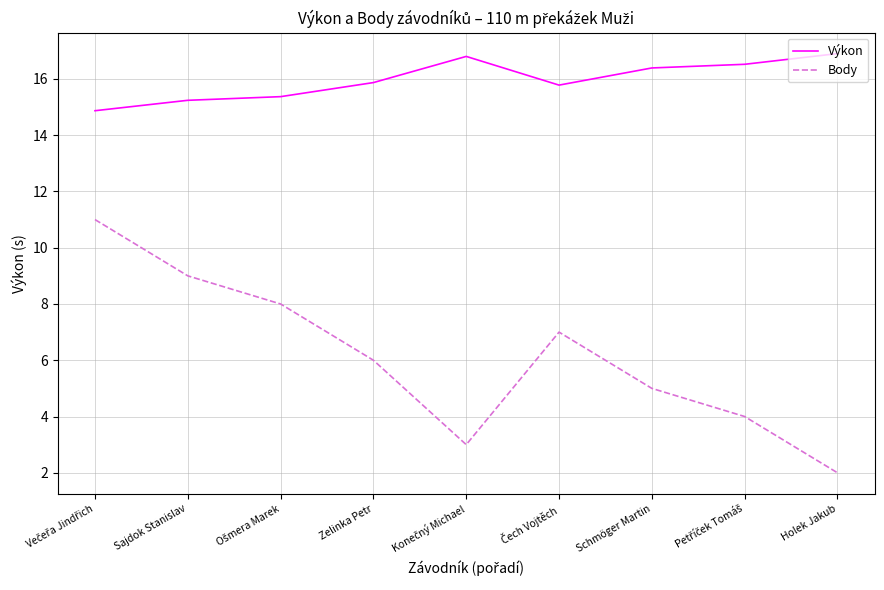

What is the difference between the Body values at Zelinka Petr and Sajdok Stanislav?

3.0